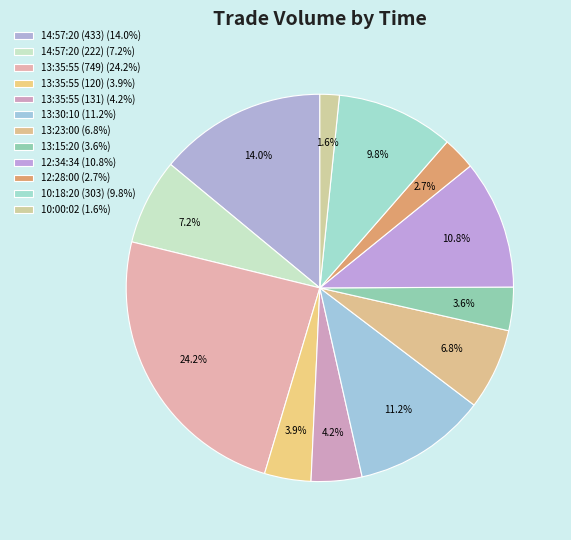

What is the change in value from 12:34:34 to 10:18:20 (303)?

-30